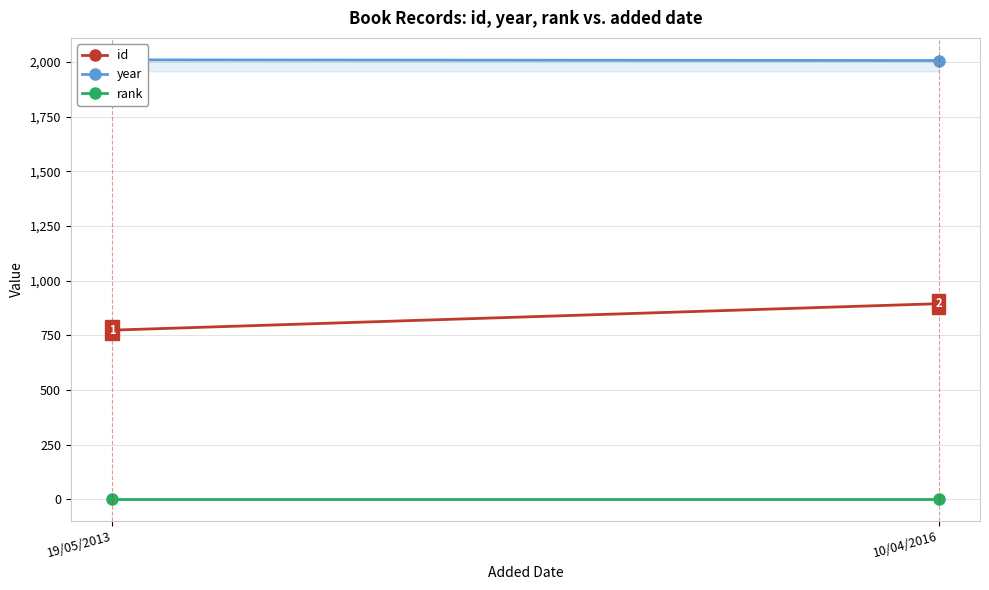

Reading right to left, list all the values displayed in this chart.

id: 10/04/2016=895	19/05/2013=774
year: 10/04/2016=2007	19/05/2013=2010
rank: 10/04/2016=1	19/05/2013=1